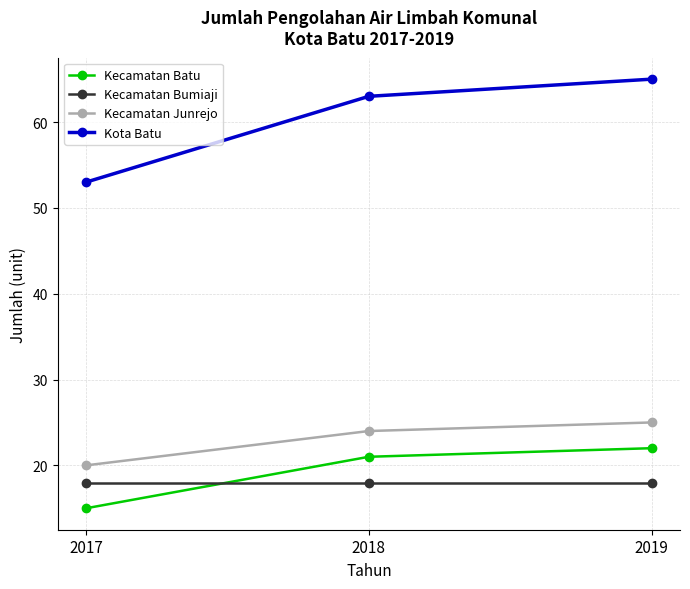

Reading left to right, transcribe all the data shown in this chart.

Kecamatan Batu: 2017=15	2018=21	2019=22
Kecamatan Bumiaji: 2017=18	2018=18	2019=18
Kecamatan Junrejo: 2017=20	2018=24	2019=25
Kota Batu: 2017=53	2018=63	2019=65